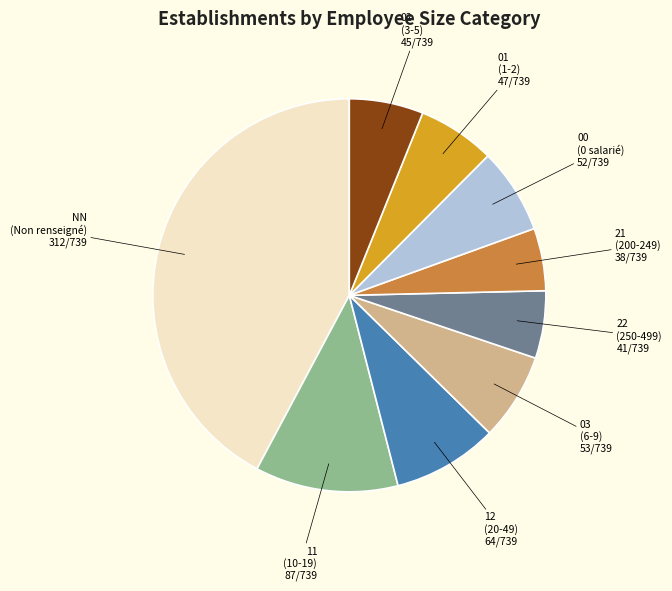

What is the largest slice in the pie chart?

NN